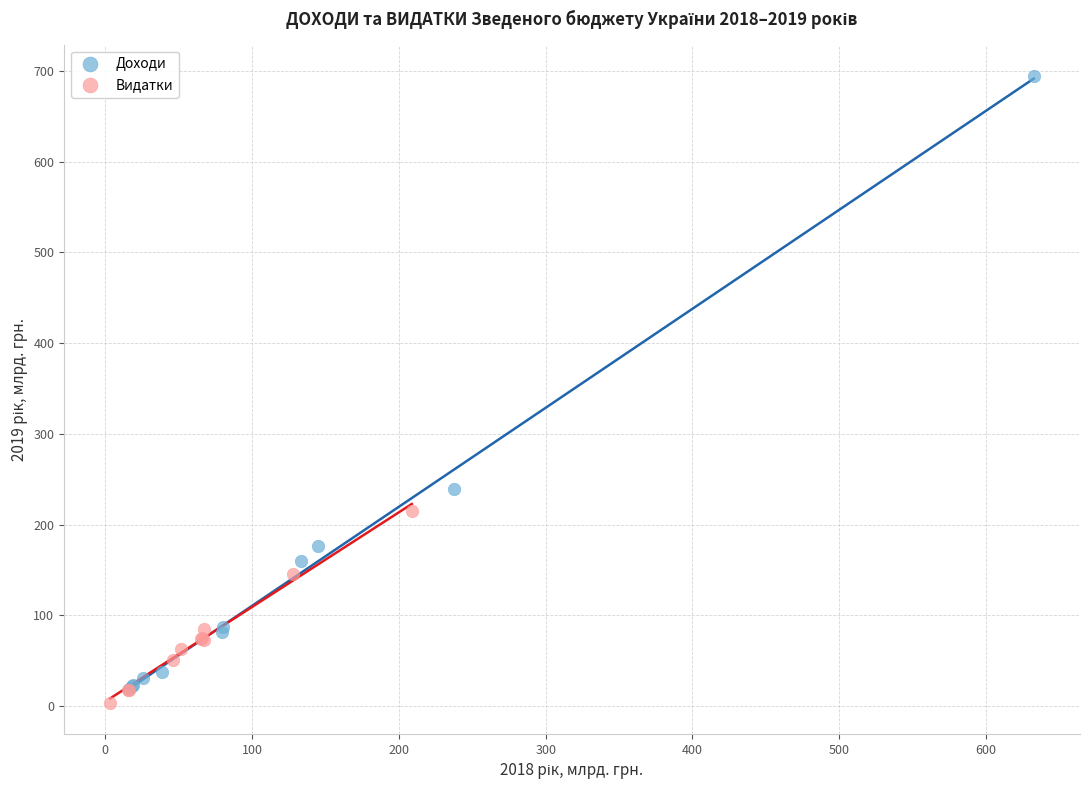

Which series contains the highest Y value?

Доходи